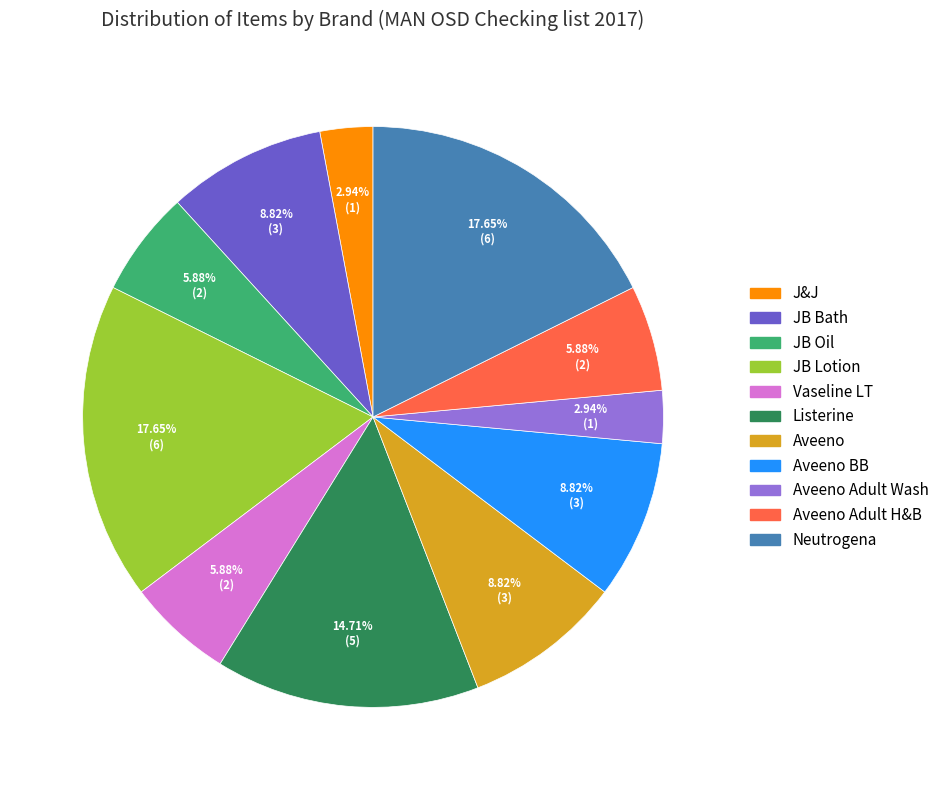

Is there any slice that represents more than half of the pie?

No